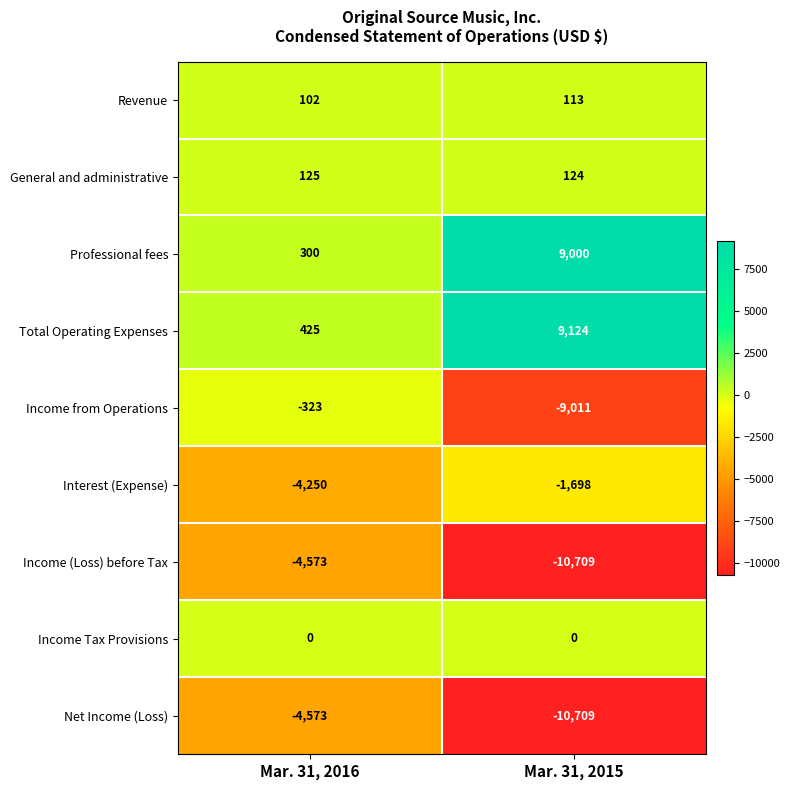

What is the total value across all series at Mar. 31, 2015?

-13766